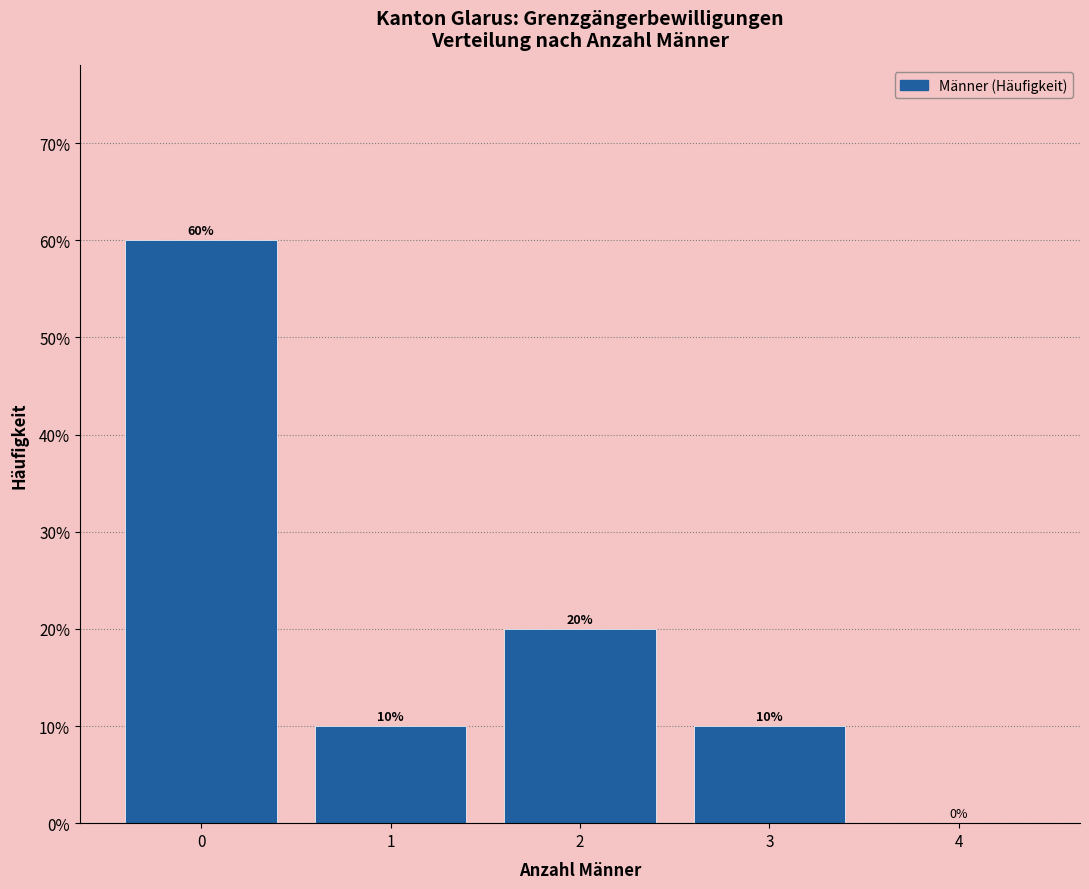

Over which range of the x-axis is the bar tallest?

-0.5 to 0.5